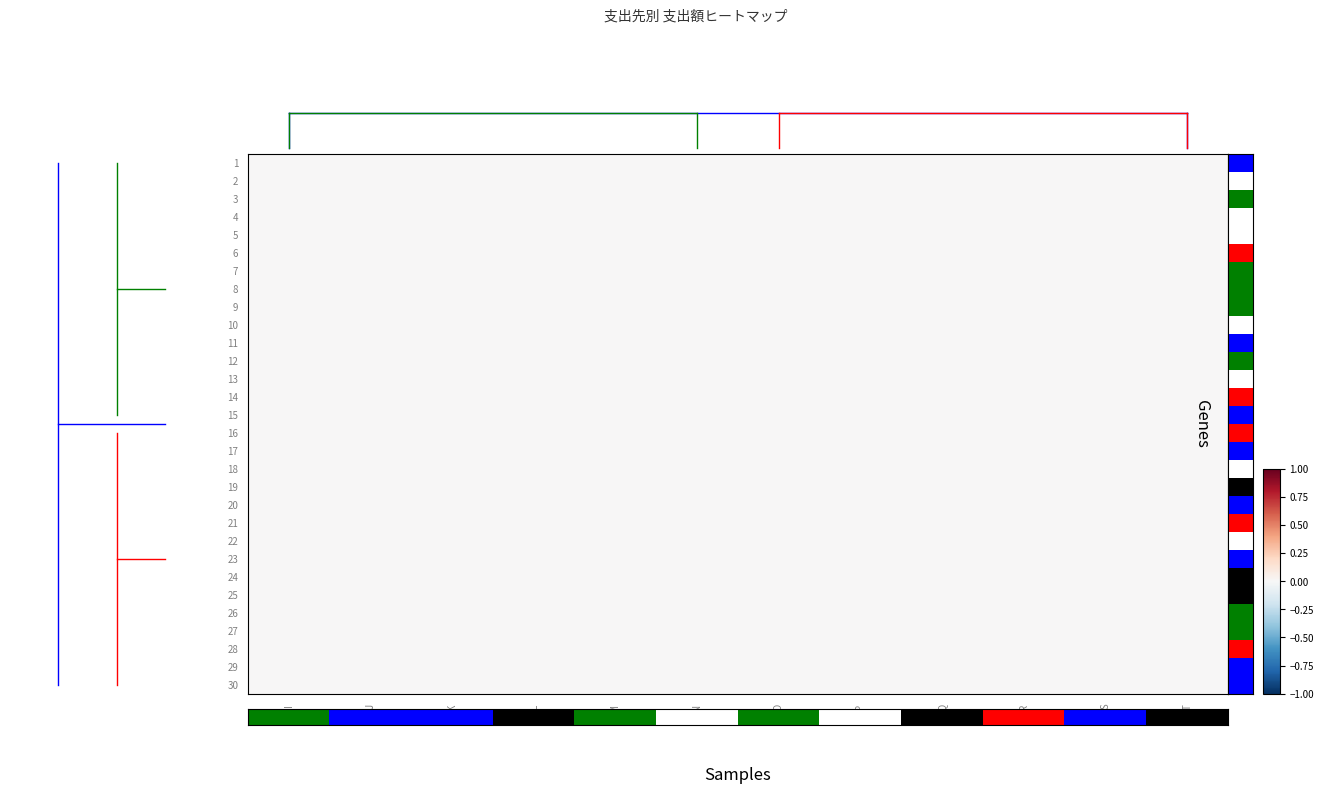

Between O and P, which is larger?

P